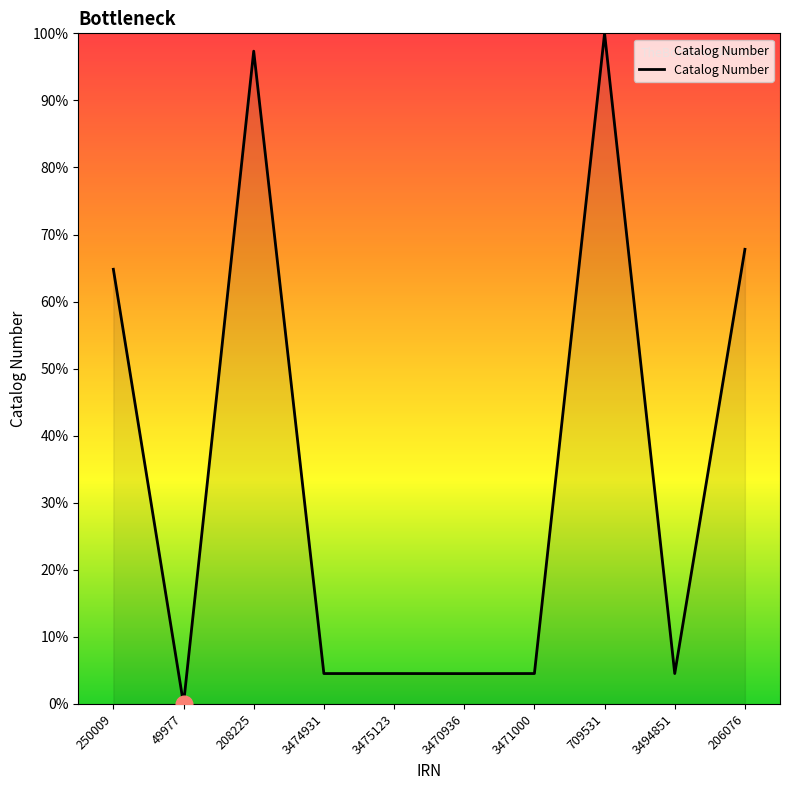

Read the value at 3471000.

4.5